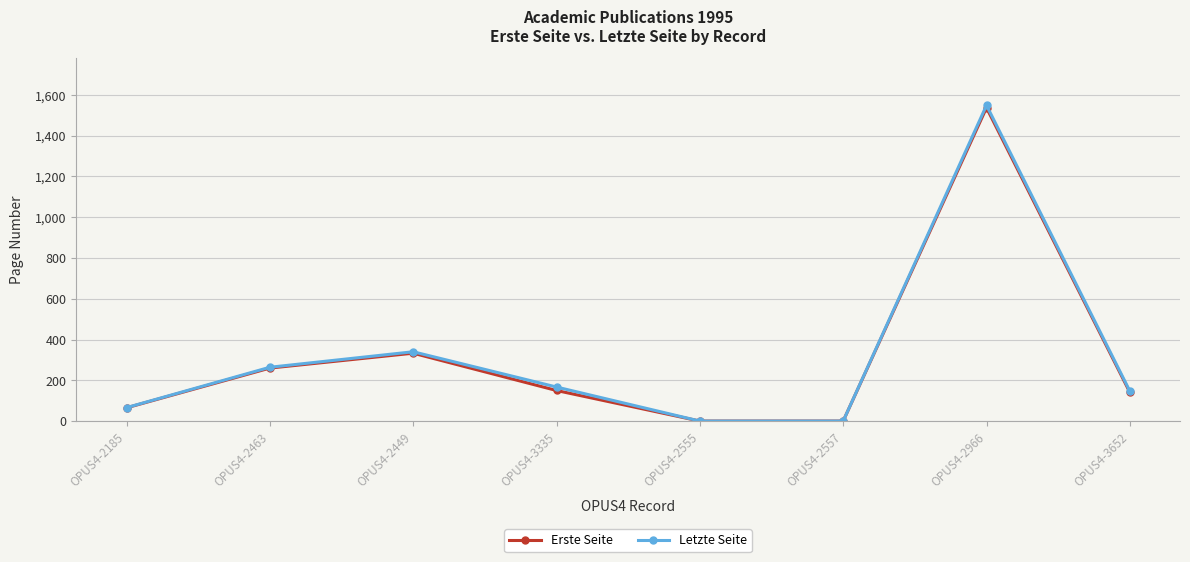

At which category does Erste Seite reach its first local peak?

OPUS4-2449